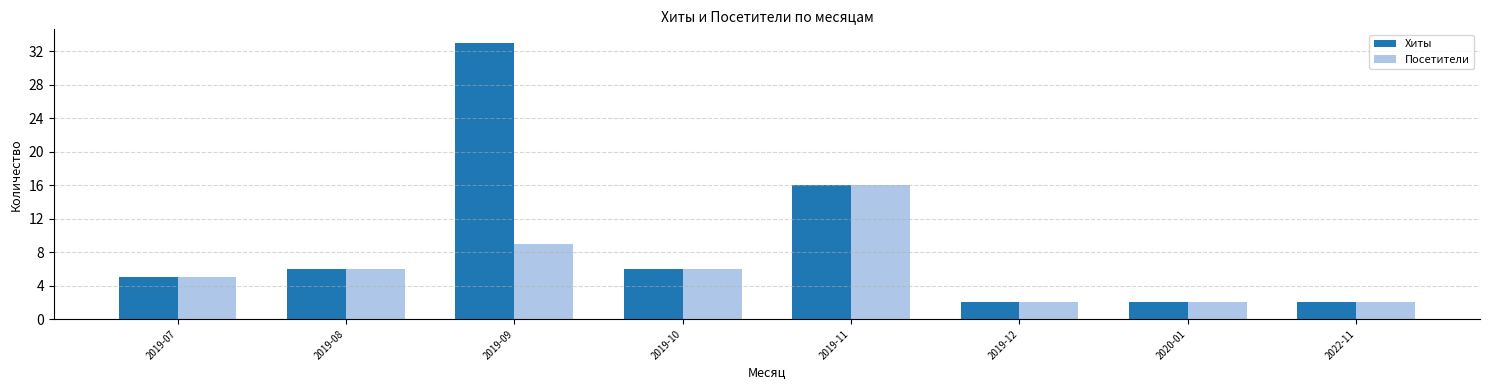

What is the sum of all Посетители values?

48